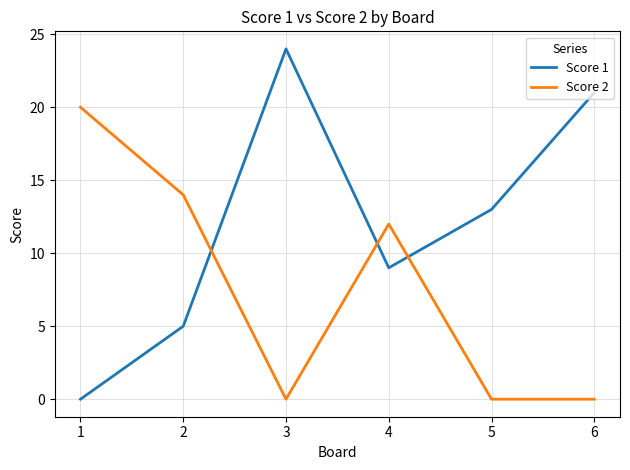

Rank the series at 4 from highest to lowest value.

Score 2, Score 1